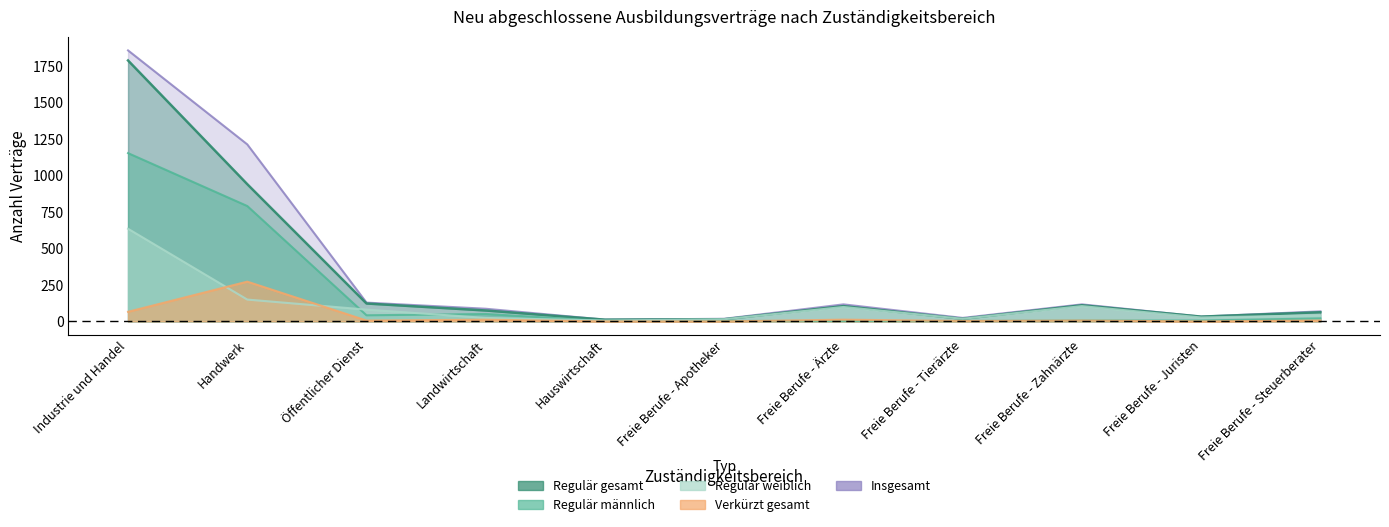

Reading left to right, what are all the values shown in this chart?

Regulär gesamt: 1791	942	123	75	12	15	105	18	111	33	63
Regulär männlich: 1155	792	42	51	3	3	3	3	6	6	21
Regulär weiblich: 636	150	81	24	6	15	99	18	105	27	42
Verkürzt gesamt: 66	273	6	12	0	0	12	3	6	0	6
Insgesamt: 1860	1215	129	87	12	18	117	24	117	33	69